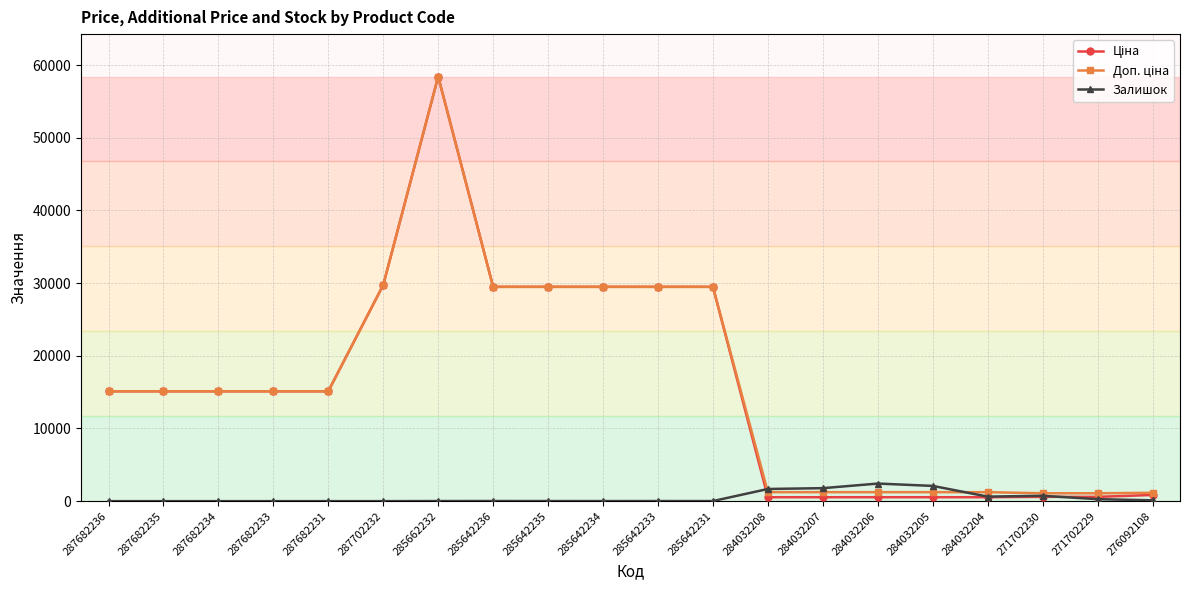

What is the difference between the second highest and second lowest values in the Залишок series?

2096.0